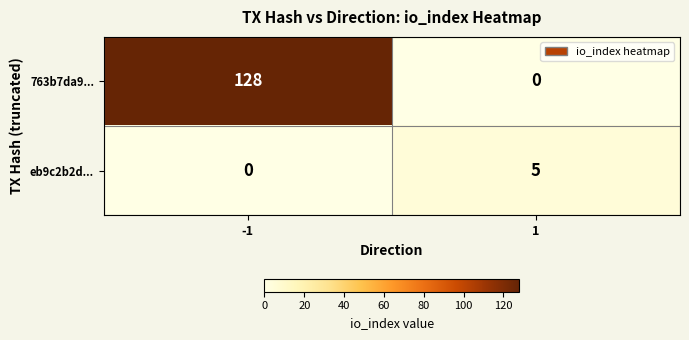

Which series changed the most between -1 and 1?

763b7da9...